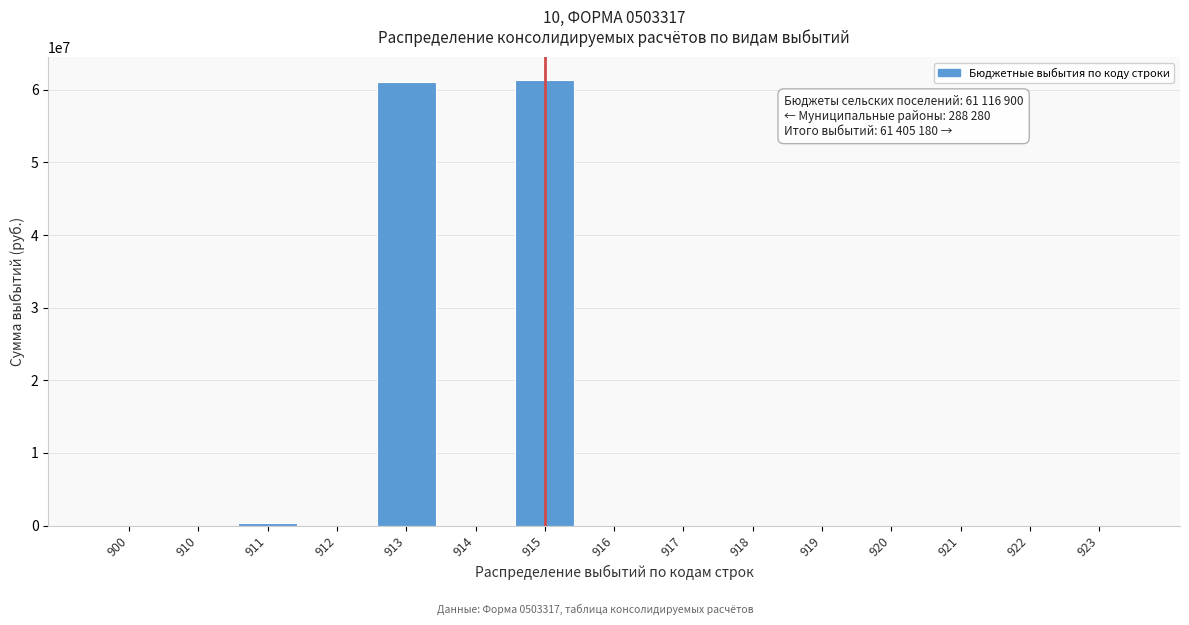

Reading left to right, transcribe all the data shown in this chart.

900=0	910=0	911=288280	912=0	913=61116900	914=0	915=61405180	916=0	917=0	918=0	919=0	920=0	921=0	922=0	923=0